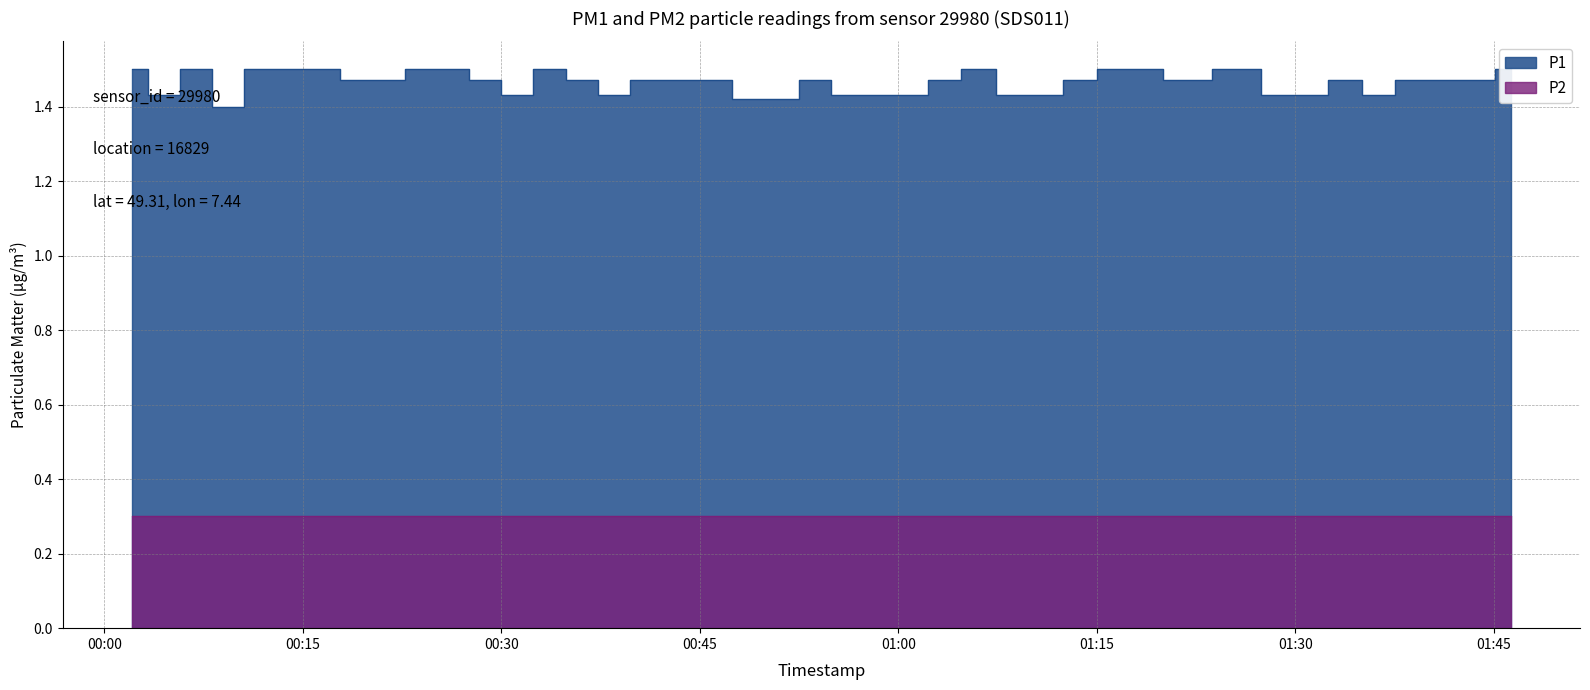

What is the sum of the values at 2022-10-16T00:33:39 and 2022-10-16T00:40:56?

3.0